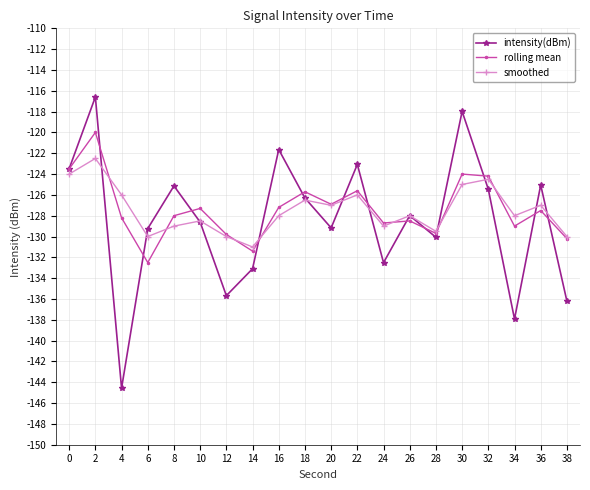

In rolling mean, how many points are higher than both neighbors (excluding endpoints)?

7